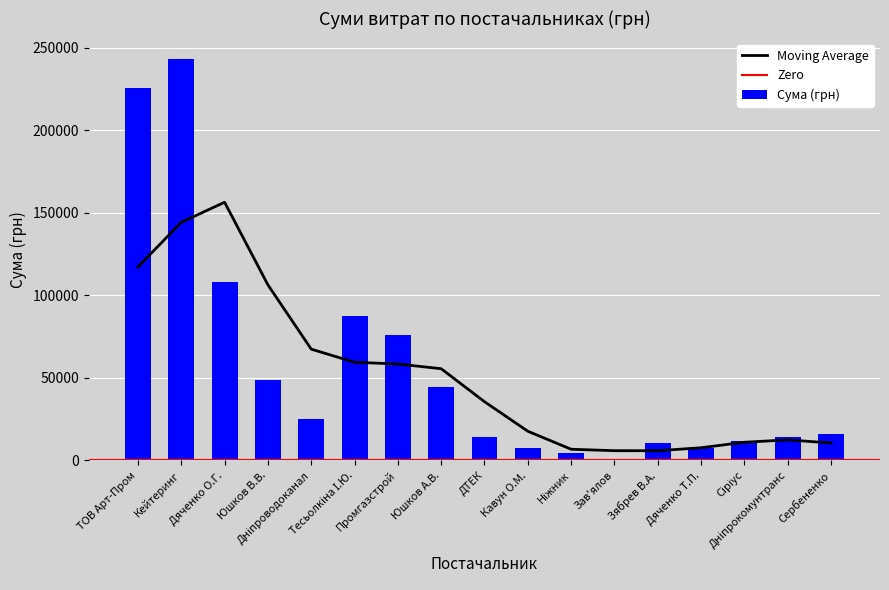

How many data points are above 16250?

8